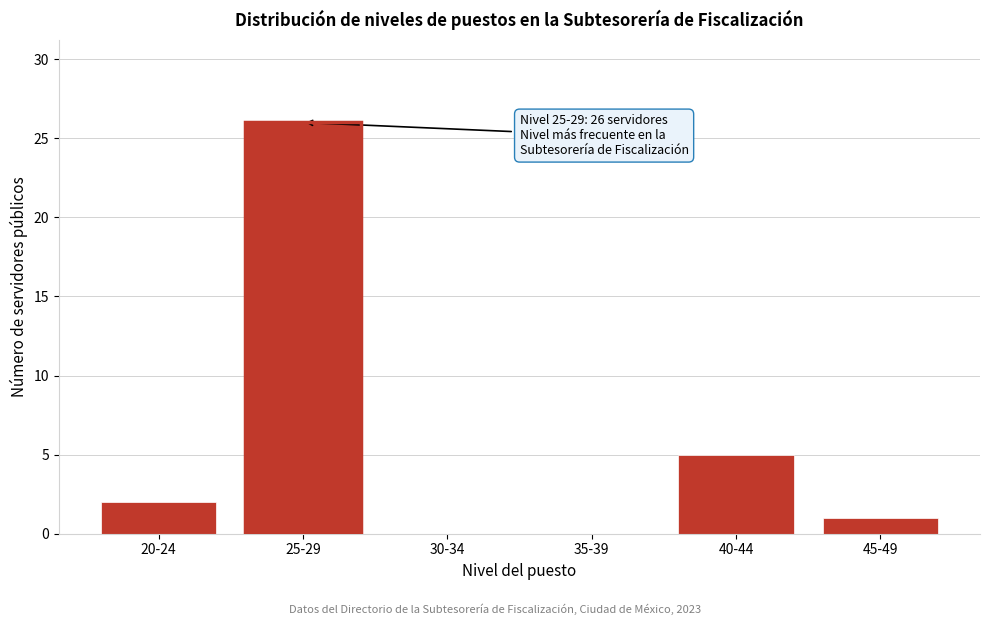

Reading left to right, what are all the values shown in this chart?

20-24=2	25-29=26	30-34=0	35-39=0	40-44=5	45-49=1